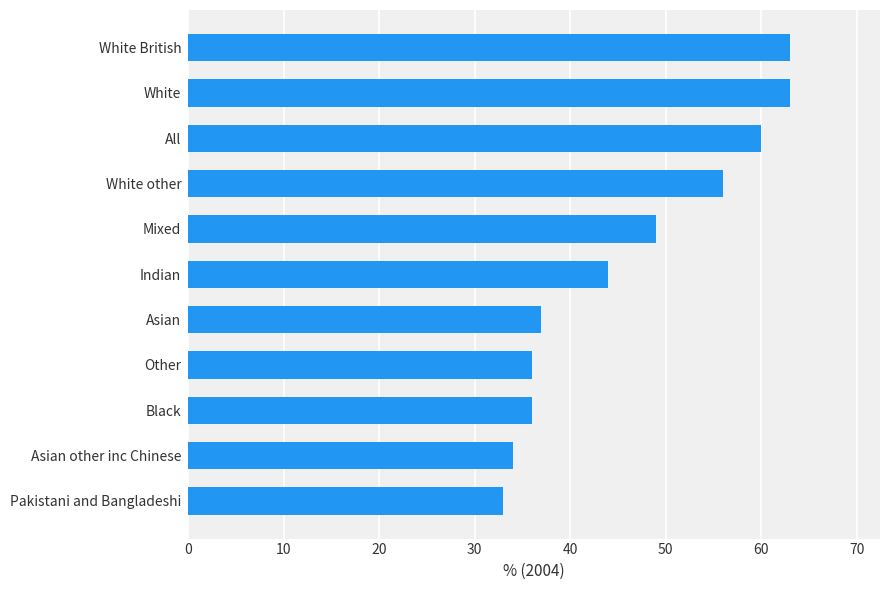

What is the smallest value displayed?

33